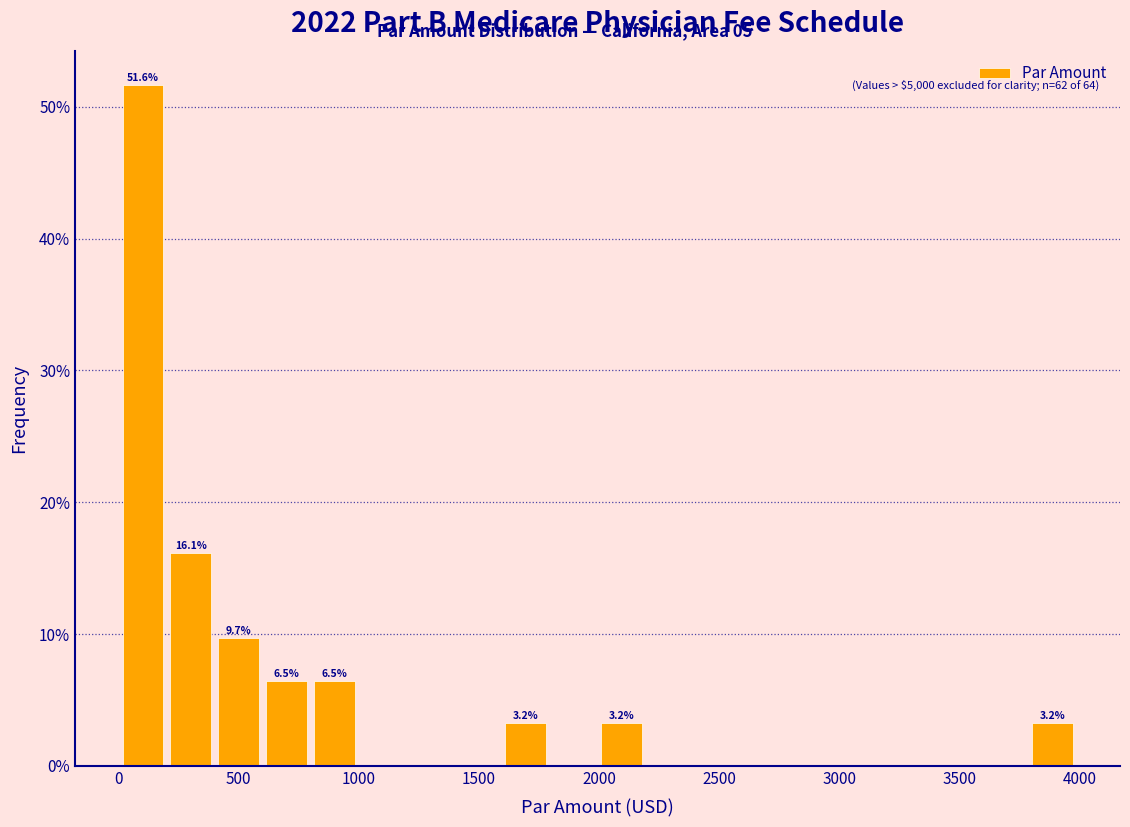

Read against the x-axis, roughly where is the centre of the tallest bar?

100